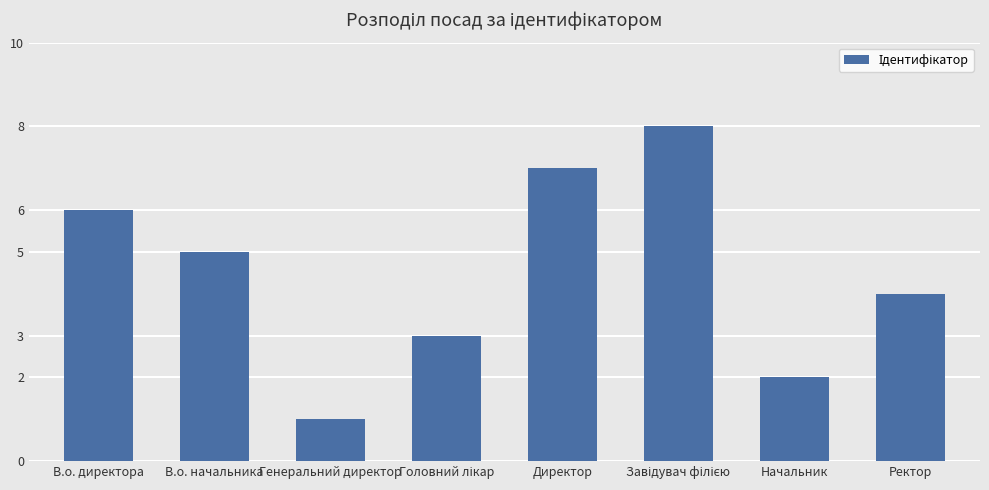

What is the maximum value shown in the chart?

8